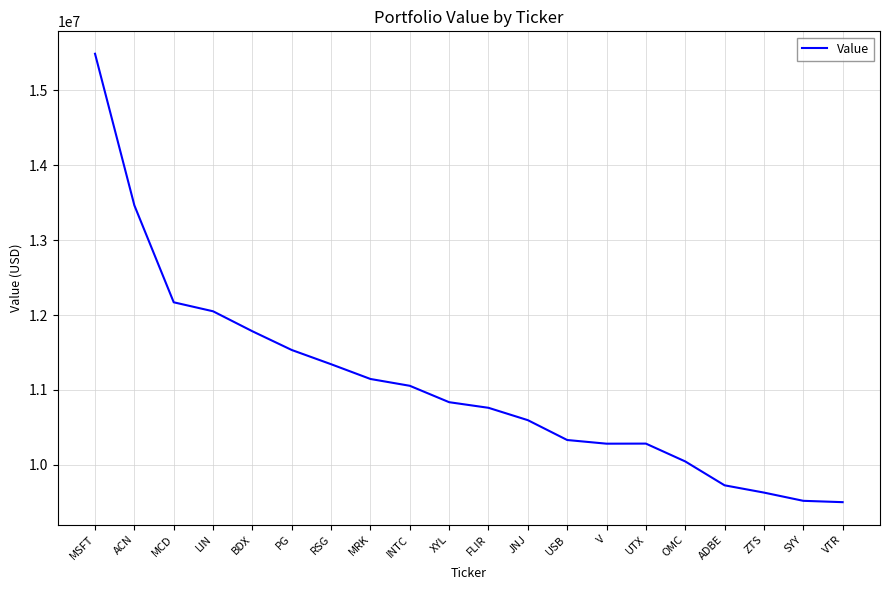

Count the number of data series in this chart.

1